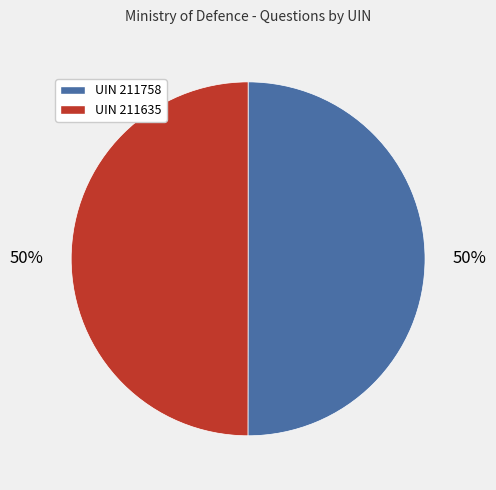

Is it true that UIN 211635 is 60% of the pie?

False